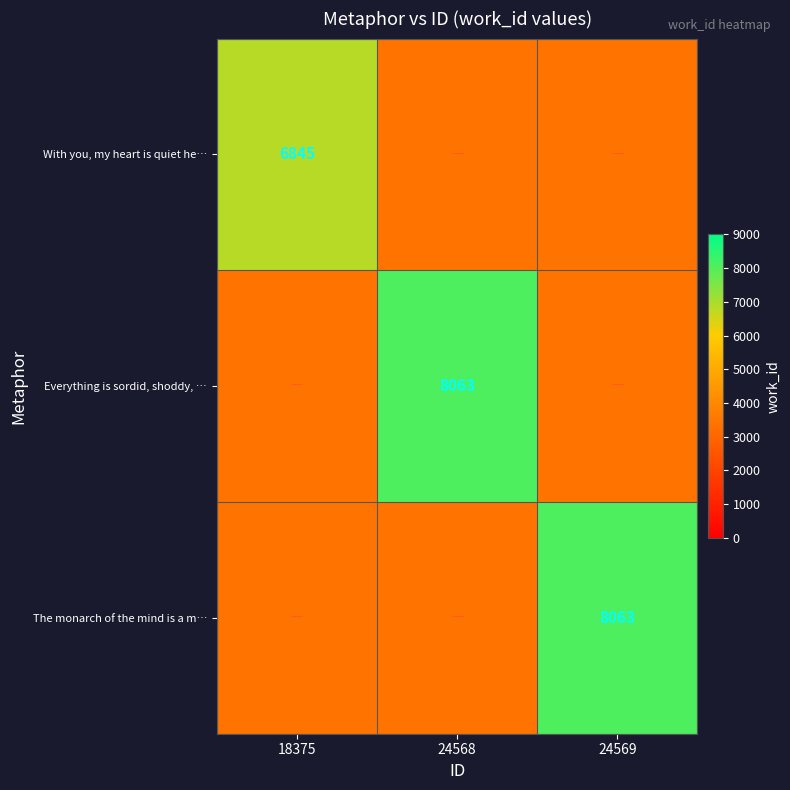

The value of Everything is sordid, shoddy, … at 24568 is 8063.0. True or false?

True